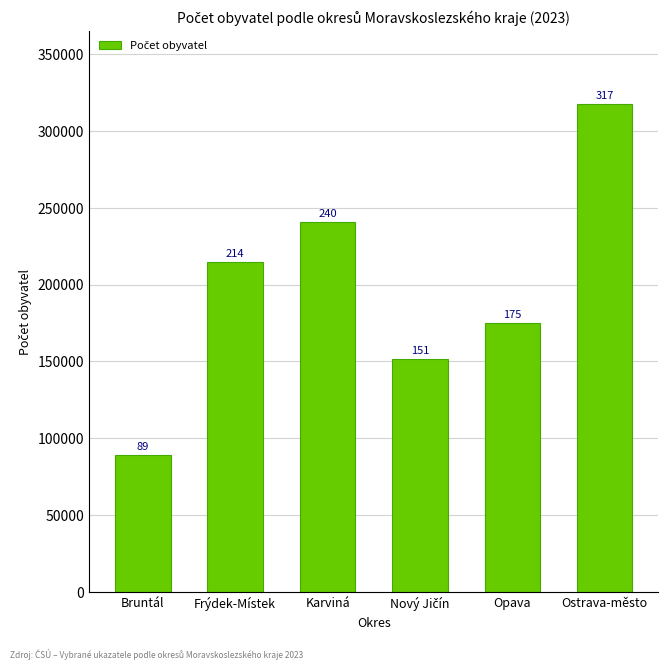

What is the difference between the second highest and minimum values?

151663